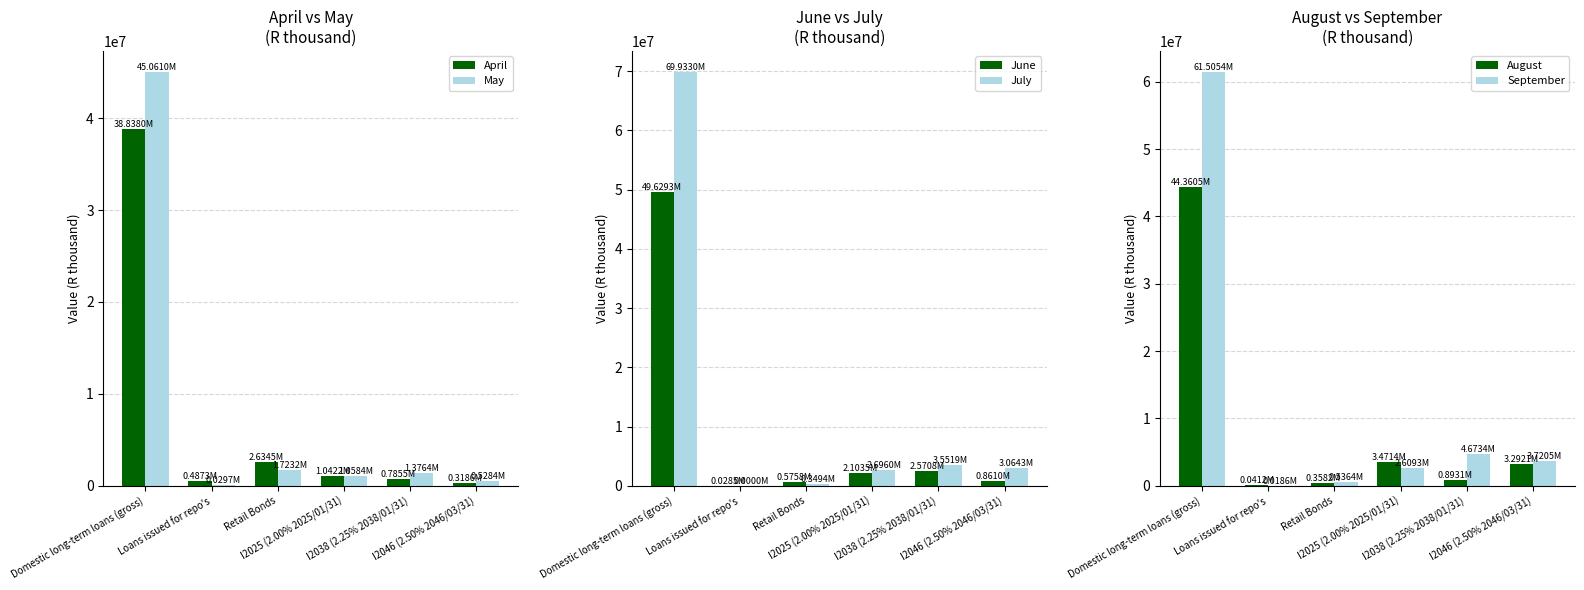

Between I2025 (2.00% 2025/01/31) and I2038 (2.25% 2038/01/31), which series saw the biggest shift?

August